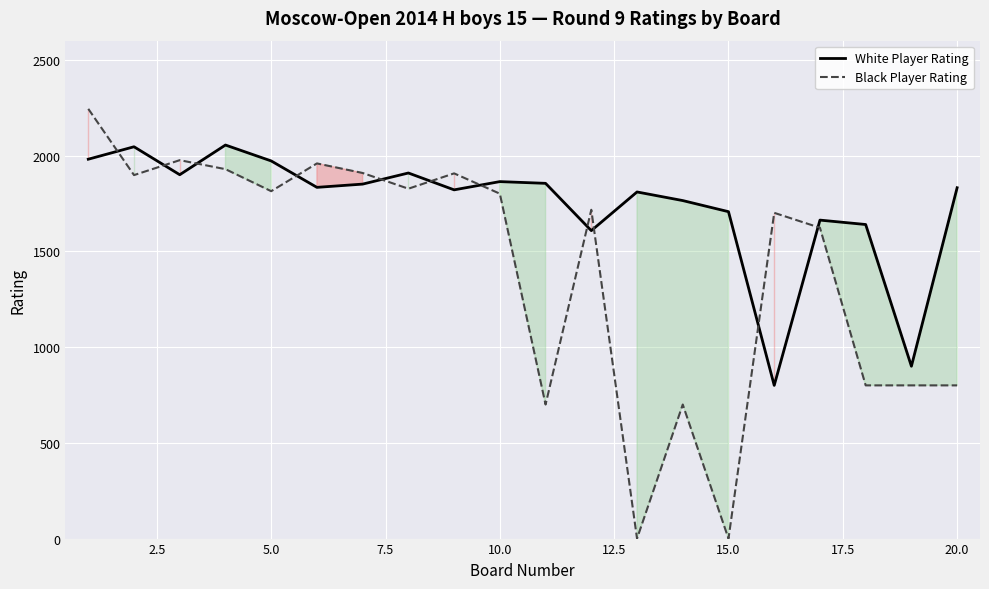

Which series has the widest spread of values?

Black Player Rating